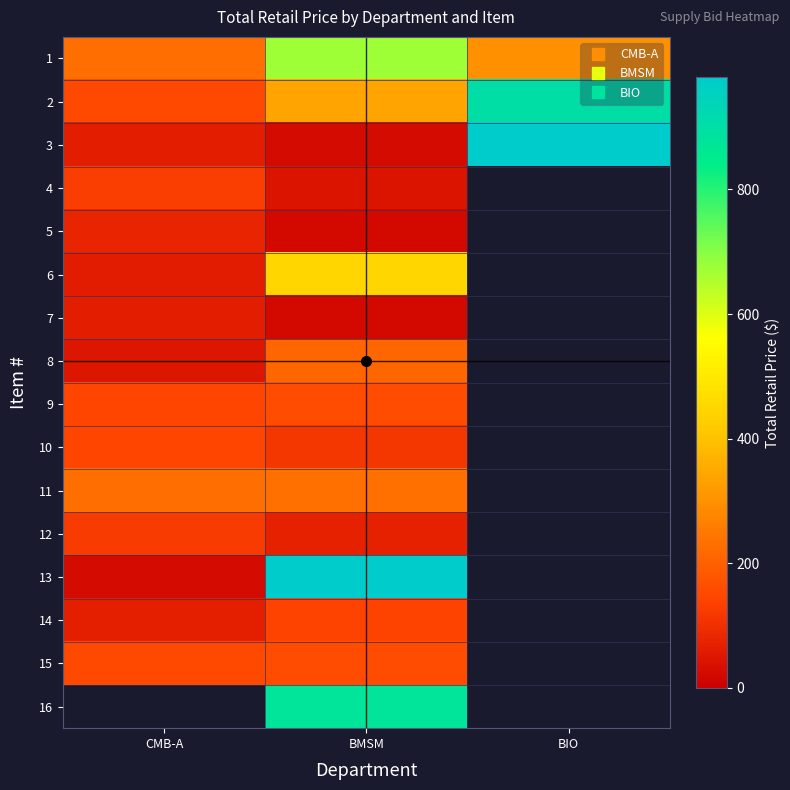

Where does the 1 series first go above 300?

BMSM